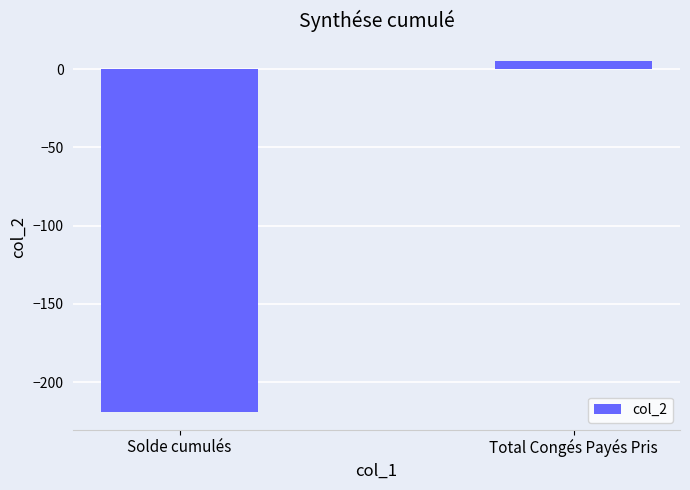

The chart shows a value of 5.0 at Total Congés Payés Pris. True or false?

True